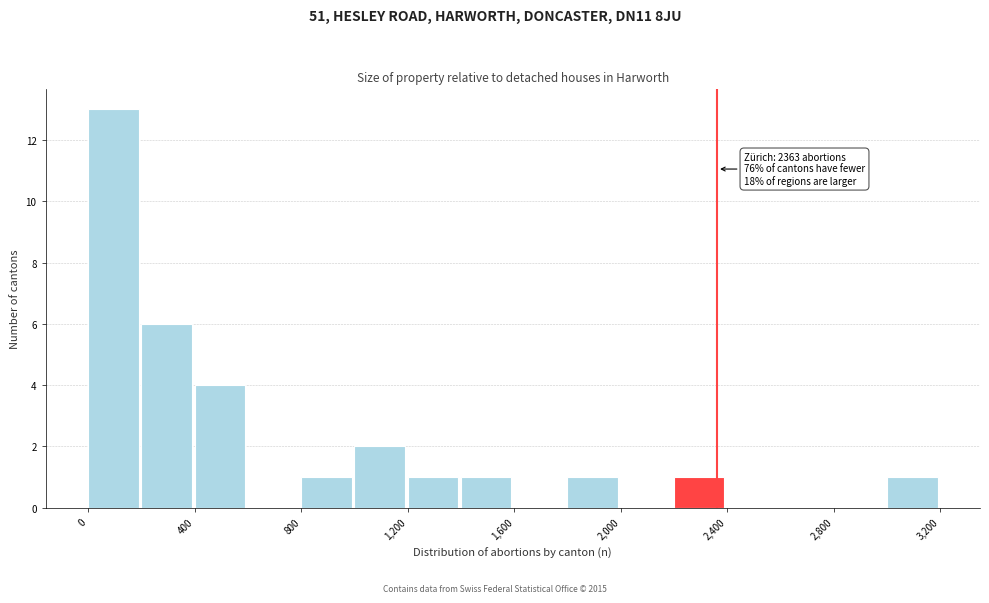

Over which range of the x-axis is the bar tallest?

0 to 200